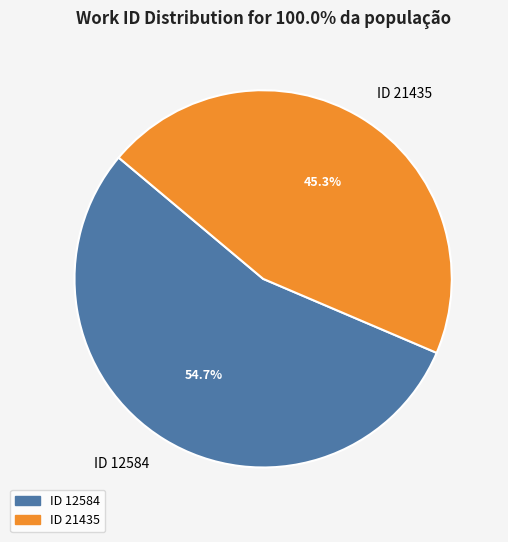

To the nearest percent, what percentage of the pie is ID 21435?

45%